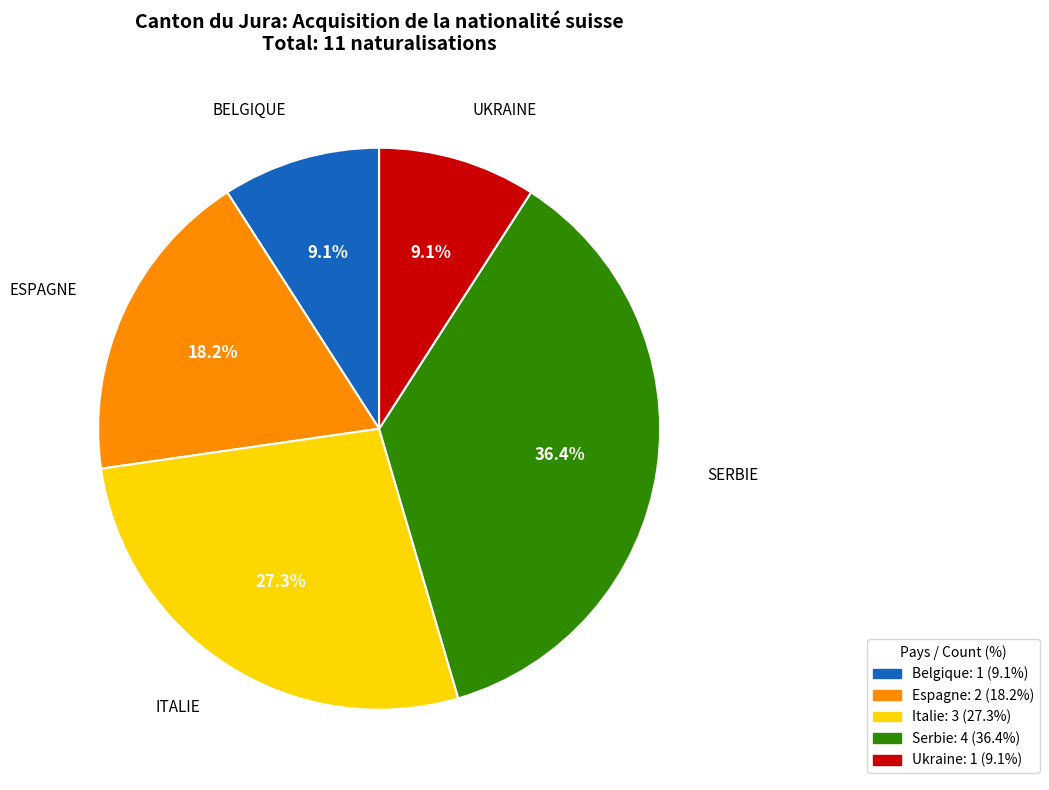

To the nearest percent, what is the difference between the Serbie and Belgique slice percentages?

27%